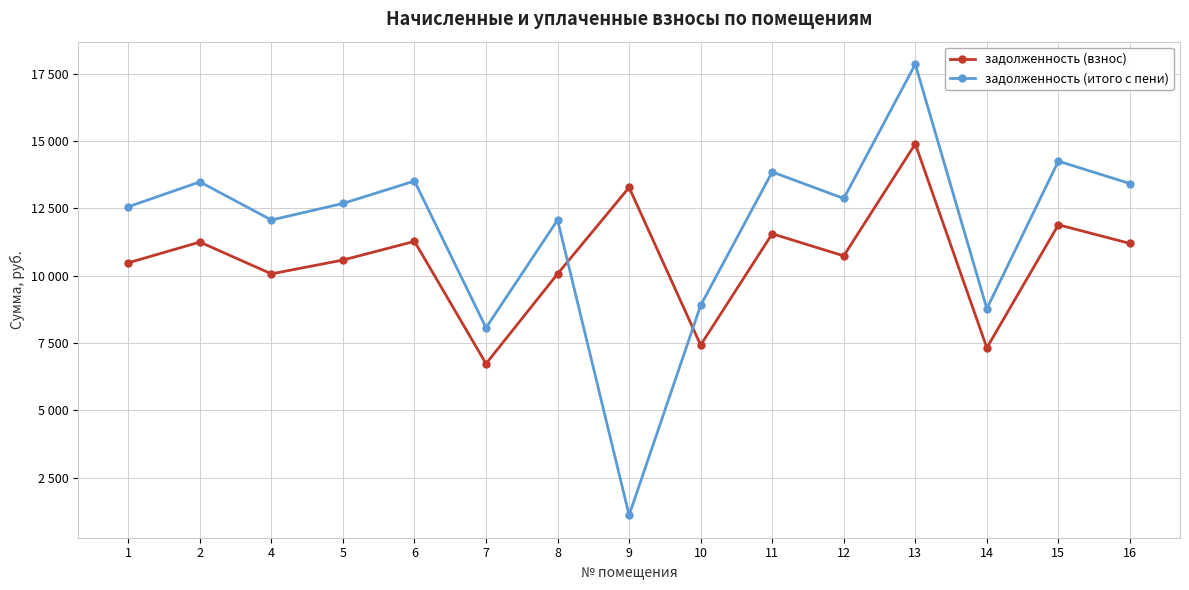

Does the chart have visible grid lines?

Yes